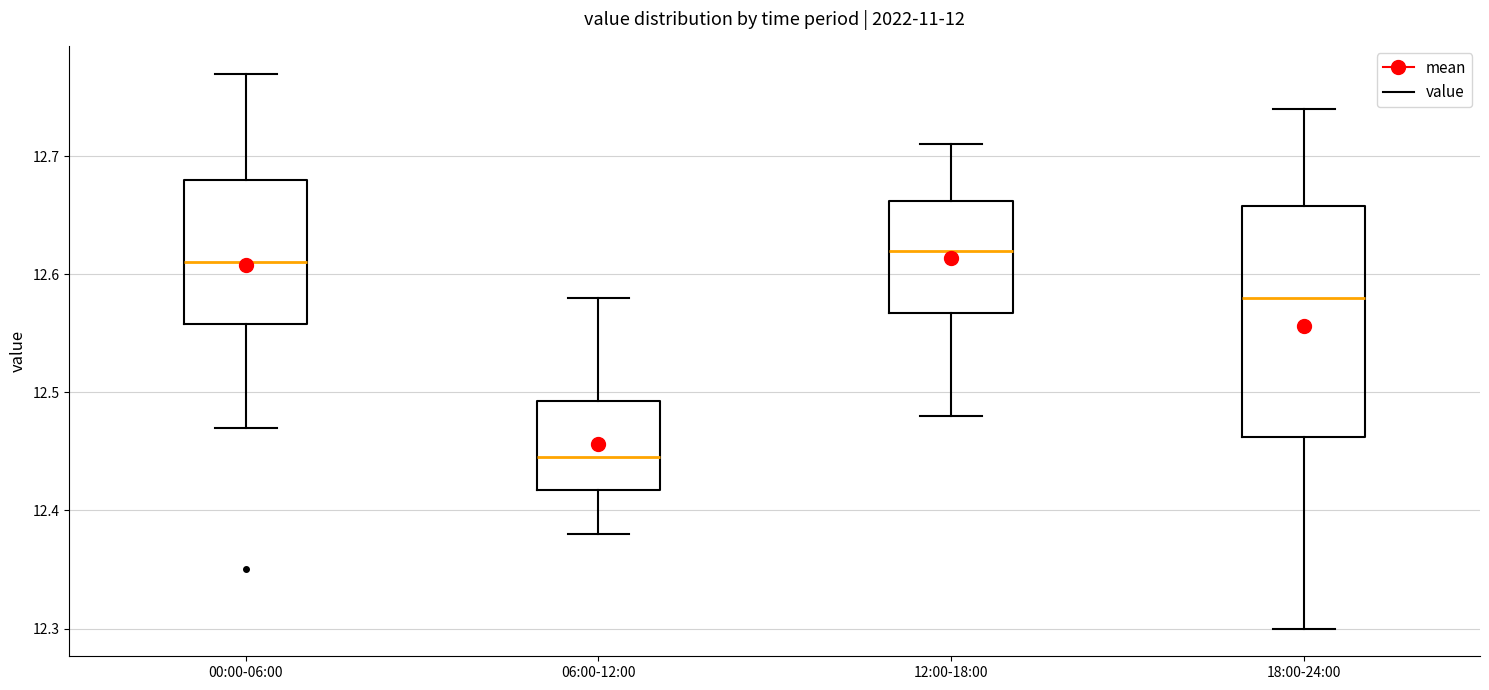

Which box is the tallest, from its lower edge to its upper edge?

18:00-24:00